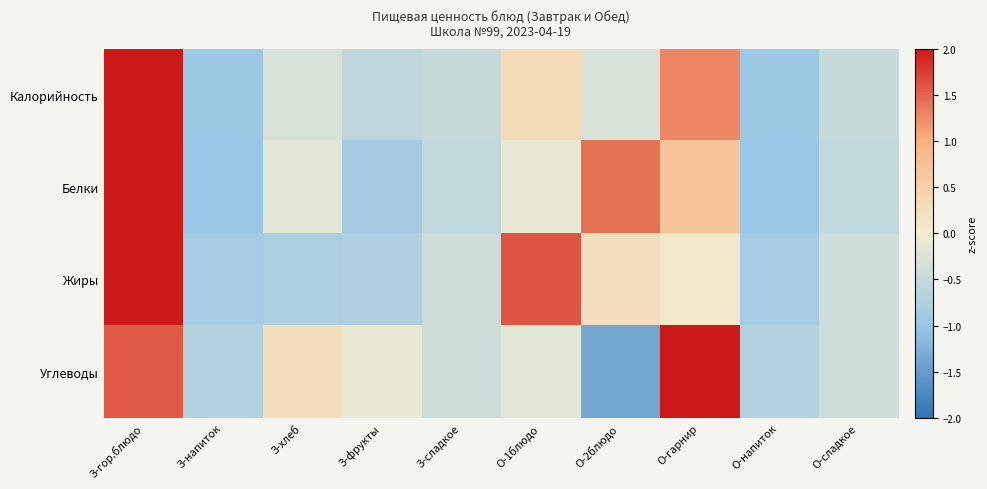

Which has a higher value, З-напиток or З-сладкое?

З-сладкое